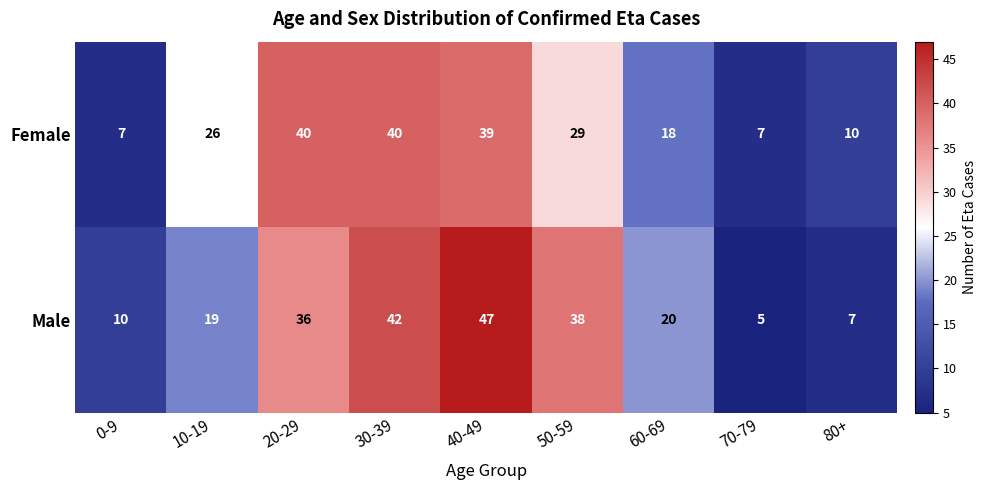

What is the difference between the Male values at 10-19 and 20-29?

17